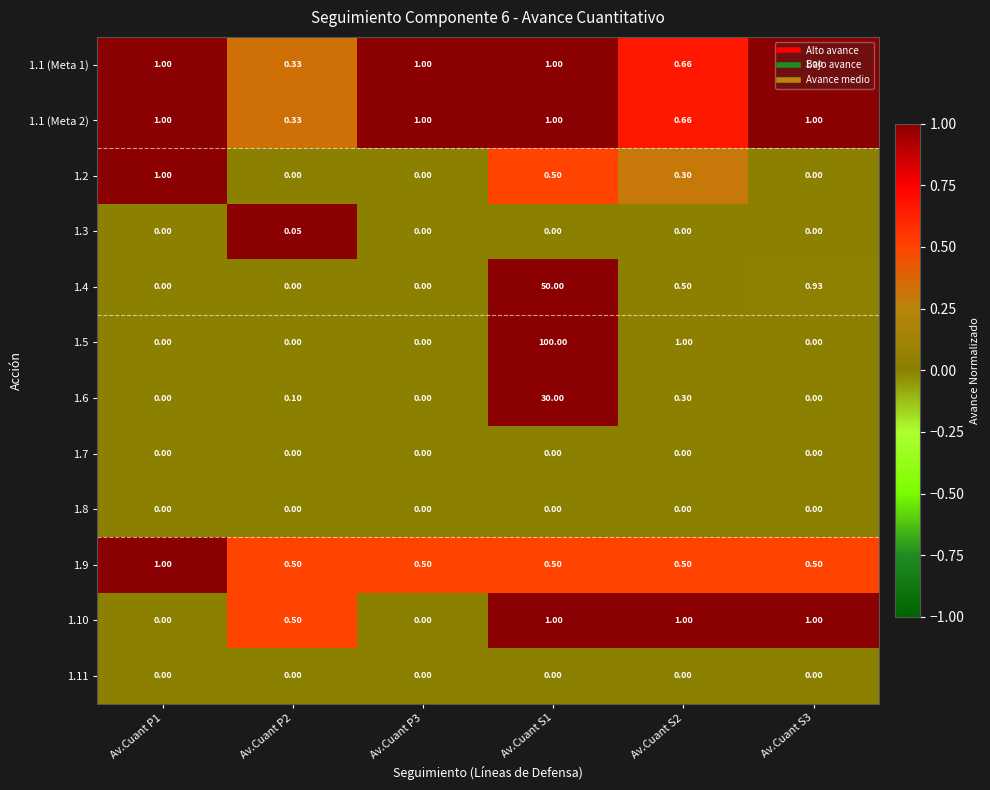

Is the value of 1.5 at Av.Cuant S1 greater than the value of 1.4 at Av.Cuant S3?

Yes